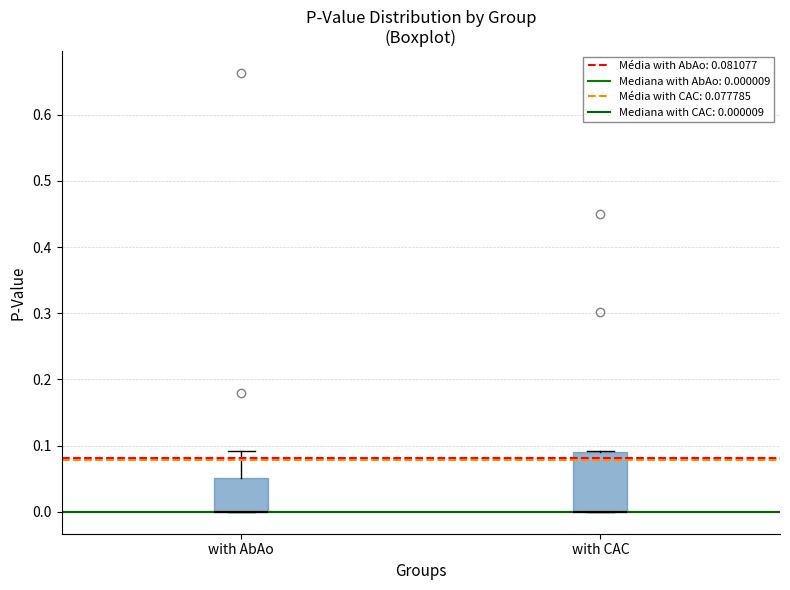

Reading left to right, read every box against the y-axis: the position of its median line, the range the box covers, and the ends of its whiskers. The values are not printed on the chart, so give them approximately, as read against the axis.

with AbAo: median 0.00 (drawn on the box's lower edge), box 0.00 to 0.05, whiskers 0.00 to 0.09
with CAC: median 0.00 (drawn on the box's lower edge), box 0.00 to 0.09, whiskers 0.00 to 0.09